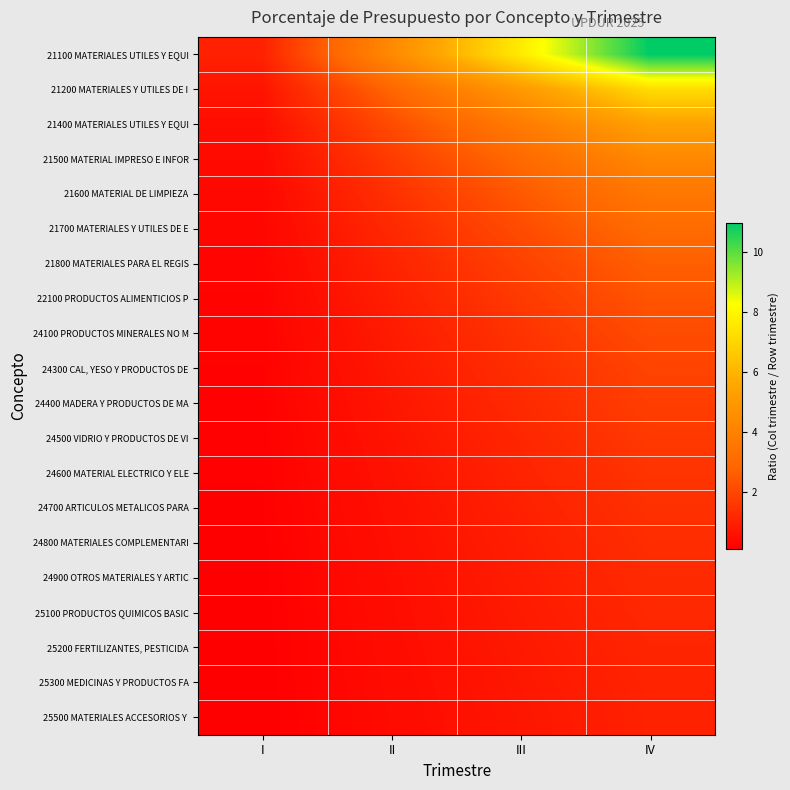

At II, list the series in order from smallest to largest.

25500 MATERIALES ACCESORIOS Y, 25300 MEDICINAS Y PRODUCTOS FA, 25200 FERTILIZANTES, PESTICIDA, 25100 PRODUCTOS QUIMICOS BASIC, 24900 OTROS MATERIALES Y ARTIC, 24800 MATERIALES COMPLEMENTARI, 24700 ARTICULOS METALICOS PARA, 24600 MATERIAL ELECTRICO Y ELE, 24500 VIDRIO Y PRODUCTOS DE VI, 24400 MADERA Y PRODUCTOS DE MA, 24300 CAL, YESO Y PRODUCTOS DE, 24100 PRODUCTOS MINERALES NO M, 22100 PRODUCTOS ALIMENTICIOS P, 21800 MATERIALES PARA EL REGIS, 21700 MATERIALES Y UTILES DE E, 21600 MATERIAL DE LIMPIEZA, 21500 MATERIAL IMPRESO E INFOR, 21400 MATERIALES UTILES Y EQUI, 21200 MATERIALES Y UTILES DE I, 21100 MATERIALES UTILES Y EQUI